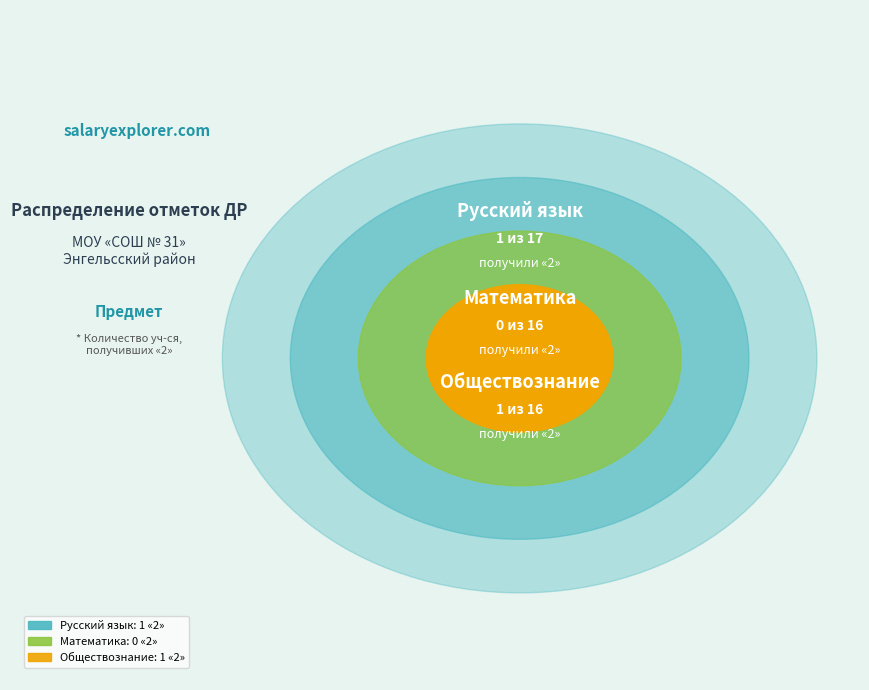

Between Обществознание and Русский язык, which is larger?

Обществознание